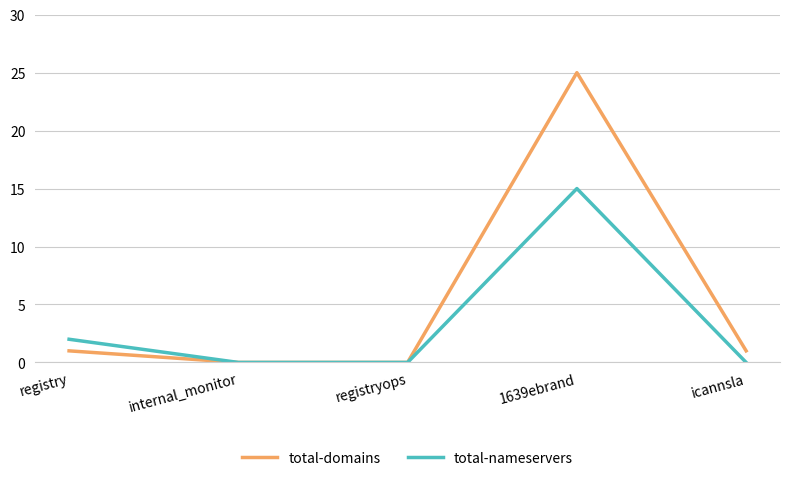

At which category does total-domains reach its first local peak?

1639ebrand